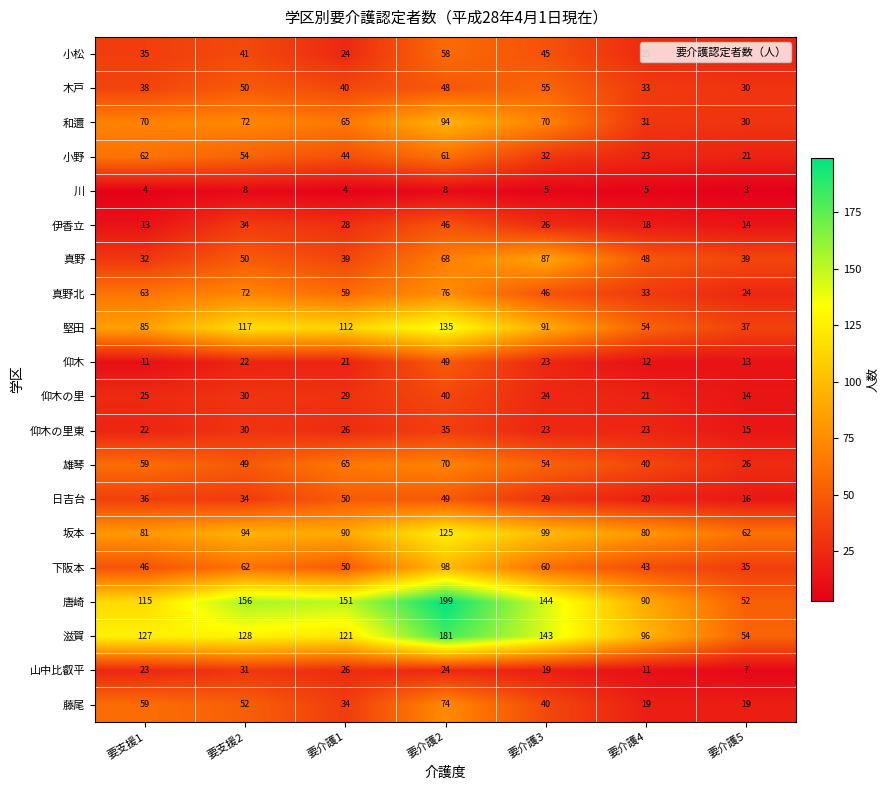

The 仰木の里 series shows 30 at 要支援2. True or false?

True